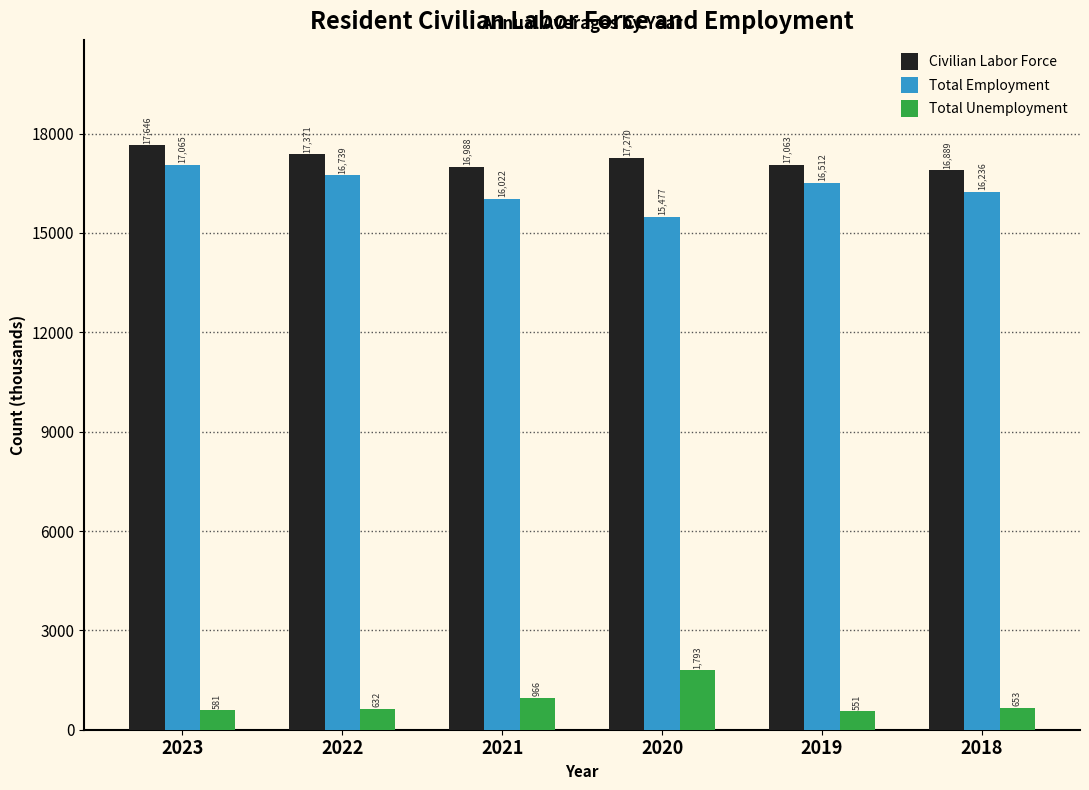

Reading left to right, extract all data points from this chart.

Civilian Labor Force: 17646	17371	16988	17270	17063	16889
Total Employment: 17065	16739	16022	15477	16512	16236
Total Unemployment: 581	632	966	1793	551	653